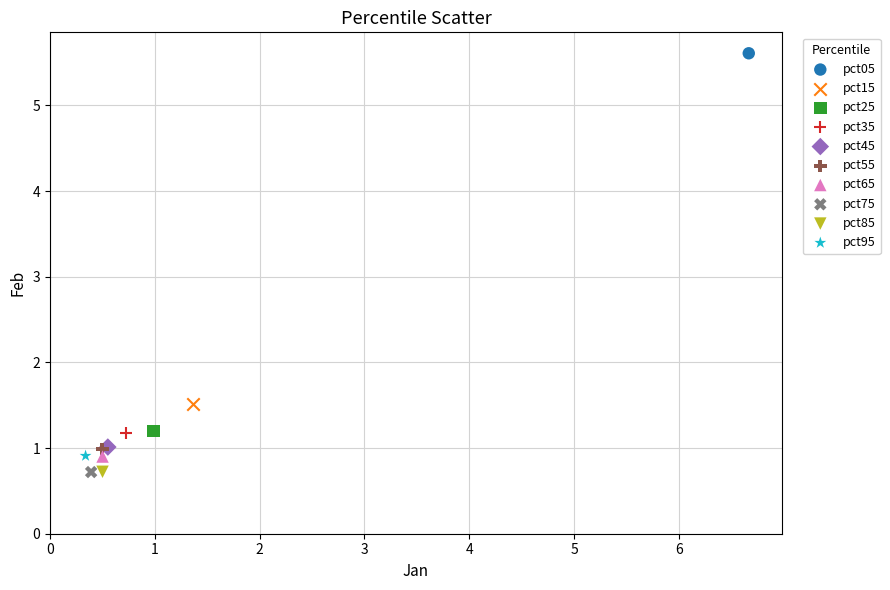

What are all the series names shown in the legend?

pct05, pct15, pct25, pct35, pct45, pct55, pct65, pct75, pct85, pct95